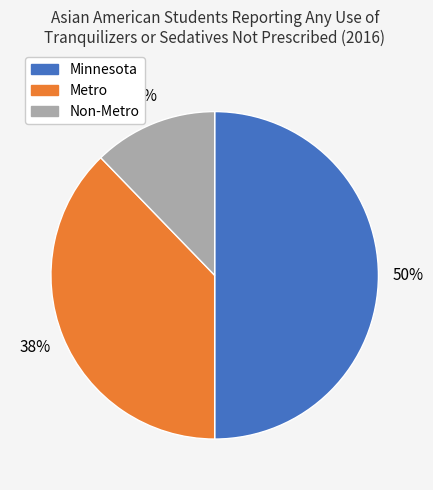

To the nearest percent, what percentage of the pie is Metro?

38%